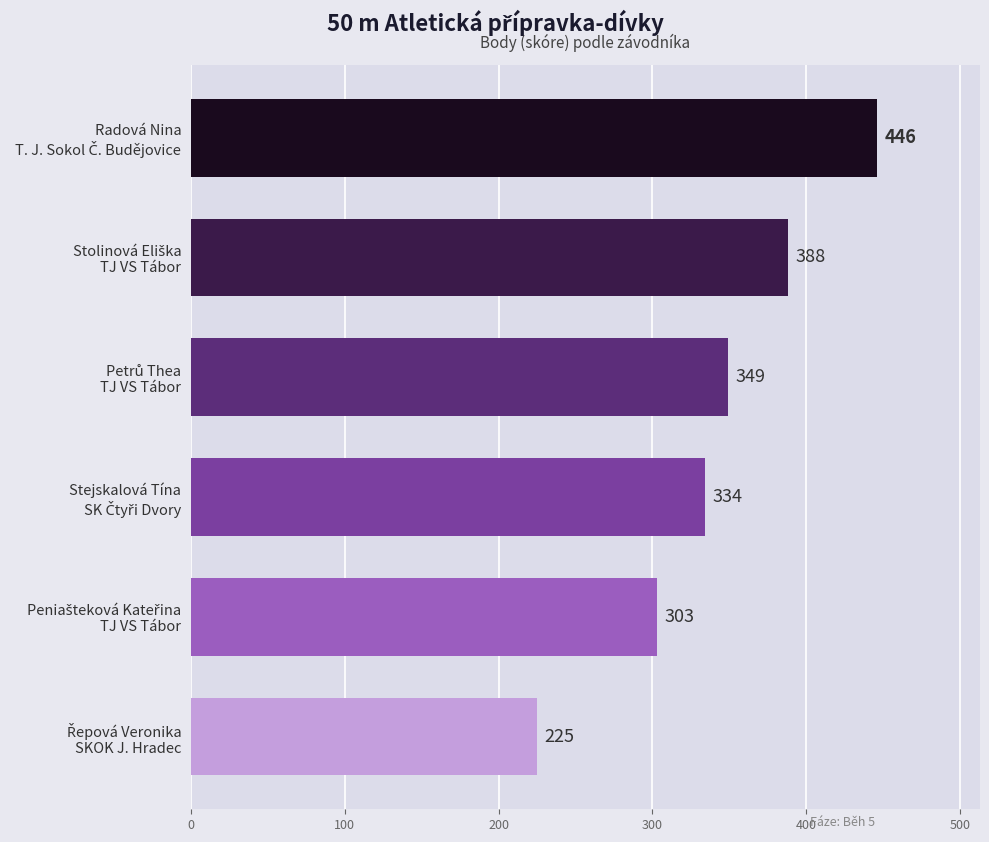

Are the bars grouped side by side (vs. stacked)?

No